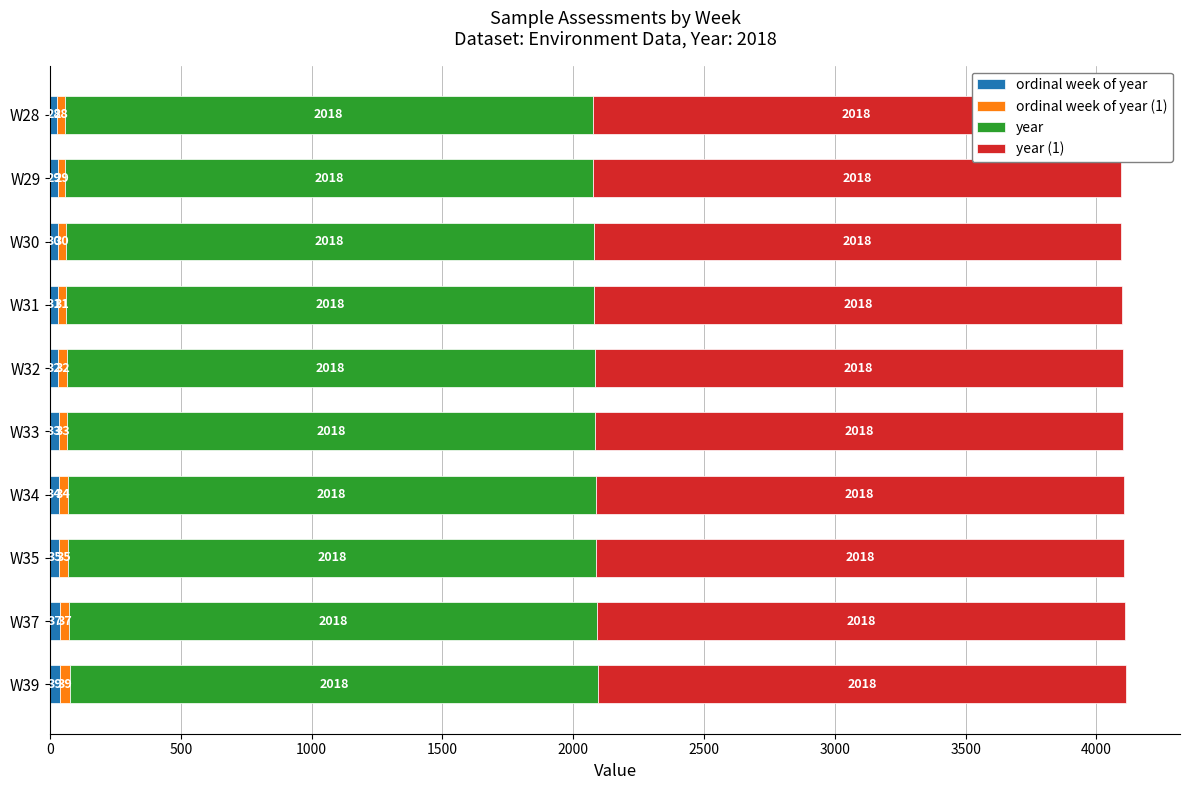

What is the difference between the ordinal week of year values at W32 and W37?

5.0